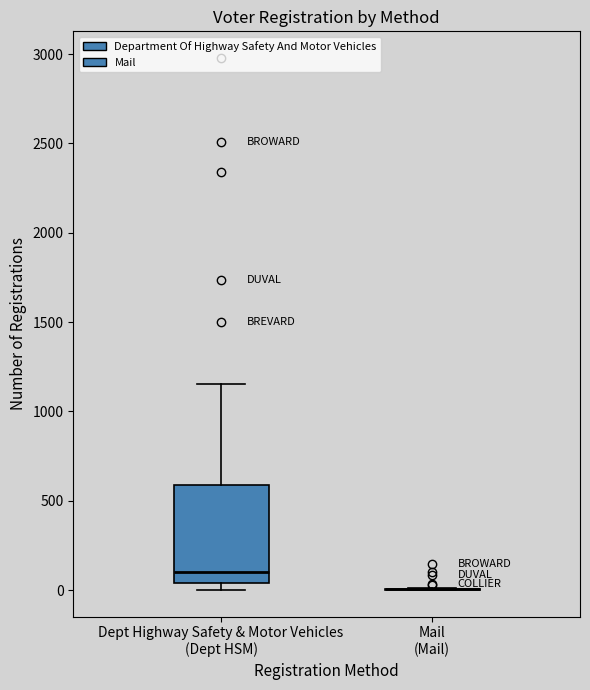

Reading left to right, read every box against the y-axis: the position of its median line, the range the box covers, and the ends of its whiskers. The values are not printed on the chart, so give them approximately, as read against the axis.

Dept Highway Safety & Motor Vehicles (Dept HSM): median 100, box 50 to 600, whiskers 0 to 1150
Mail (Mail): box collapsed to a line at 0, whiskers 0 to 0